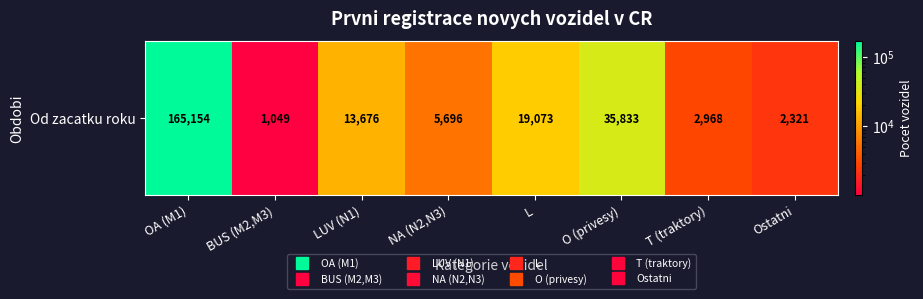

Rank the categories by value from highest to lowest.

OA (M1), O (privesy), L, LUV (N1), NA (N2,N3), T (traktory), Ostatni, BUS (M2,M3)